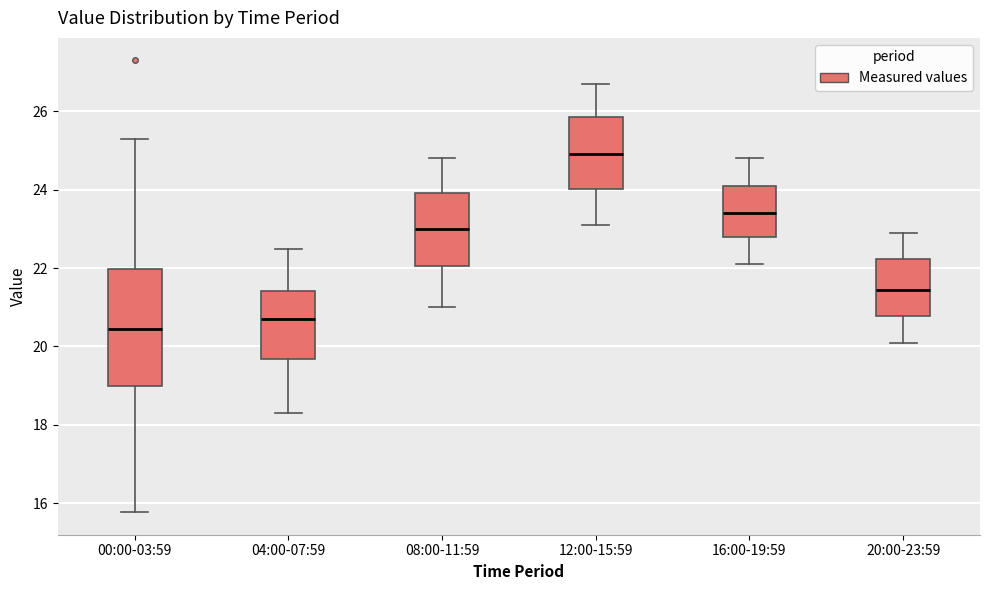

Reading left to right, transcribe this box plot: for each box, give where its median line is, the range the box spans, and where its two whiskers end, as read against the y-axis. The values are not printed on the chart, so give them approximately, as read against the axis.

00:00-03:59: median 20.4, box 19.0 to 22.0, whiskers 15.8 to 25.4
04:00-07:59: median 20.8, box 19.6 to 21.4, whiskers 18.4 to 22.6
08:00-11:59: median 23.0, box 22.0 to 24.0, whiskers 21.0 to 24.8
12:00-15:59: median 25.0, box 24.0 to 25.8, whiskers 23.2 to 26.8
16:00-19:59: median 23.4, box 22.8 to 24.2, whiskers 22.2 to 24.8
20:00-23:59: median 21.4, box 20.8 to 22.2, whiskers 20.2 to 23.0